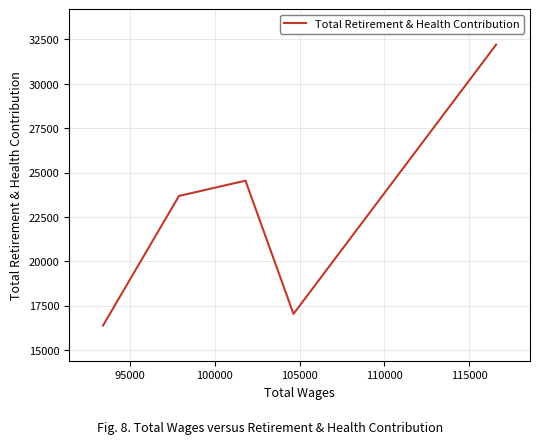

How many series are shown in this chart?

1